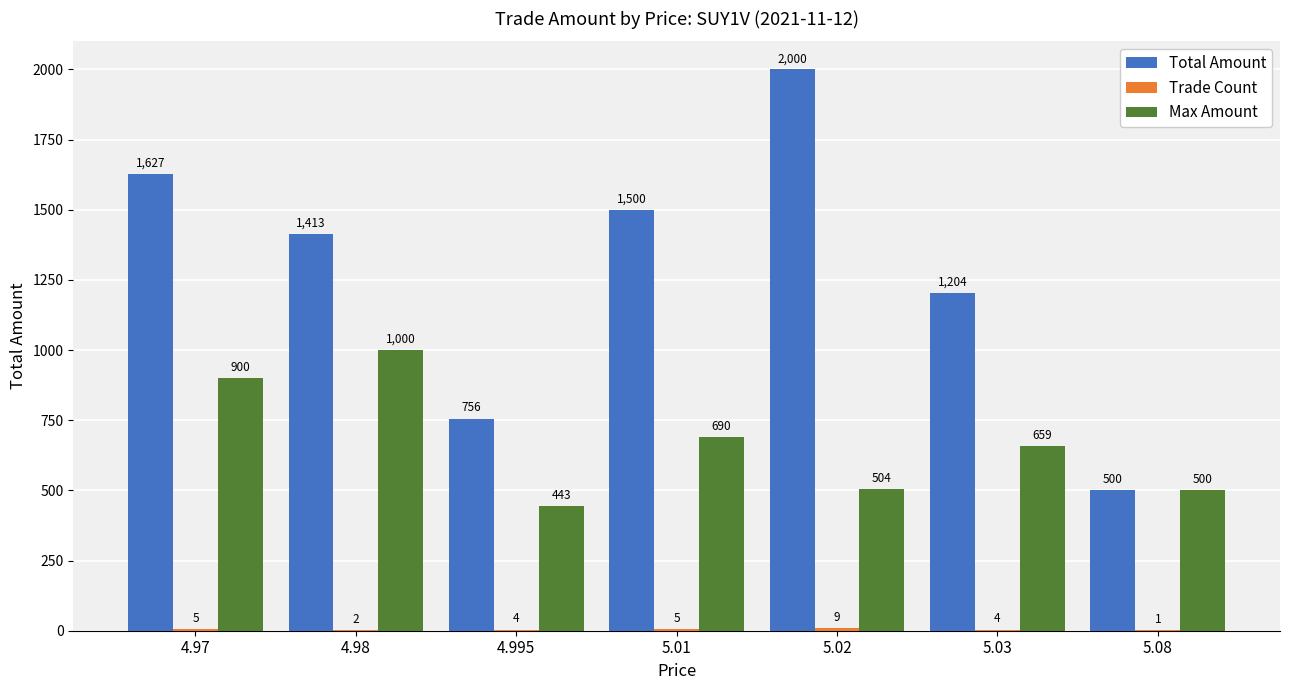

Is it true that Max Amount equals 690 at 5.01?

True